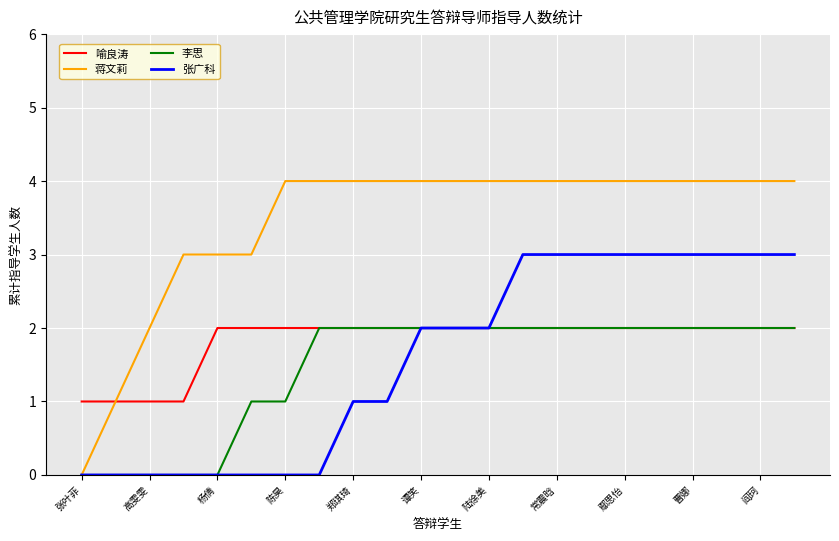

Which series has the largest total across all categories?

蒋文莉